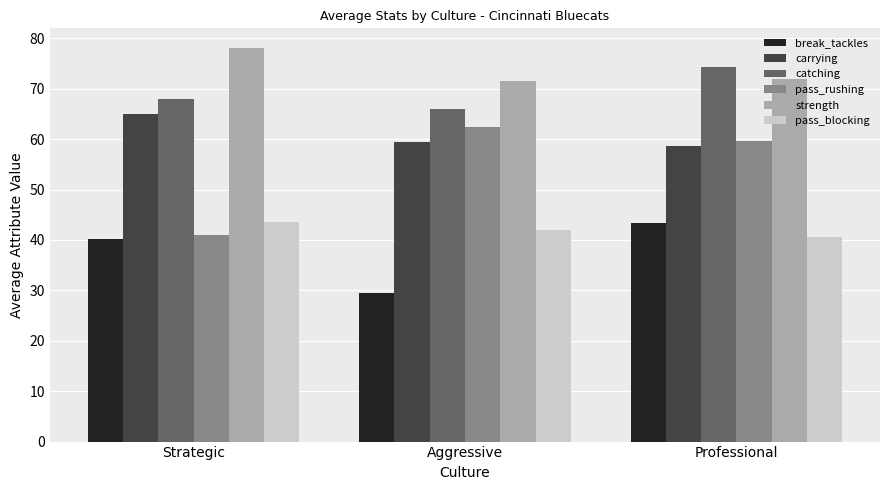

Reading left to right, what are all the values shown in this chart?

break_tackles: 40.2	29.5	43.3
carrying: 65.0	59.5	58.7
catching: 67.9	66.0	74.3
pass_rushing: 41.0	62.5	59.7
strength: 78.1	71.5	72.0
pass_blocking: 43.5	42.0	40.7